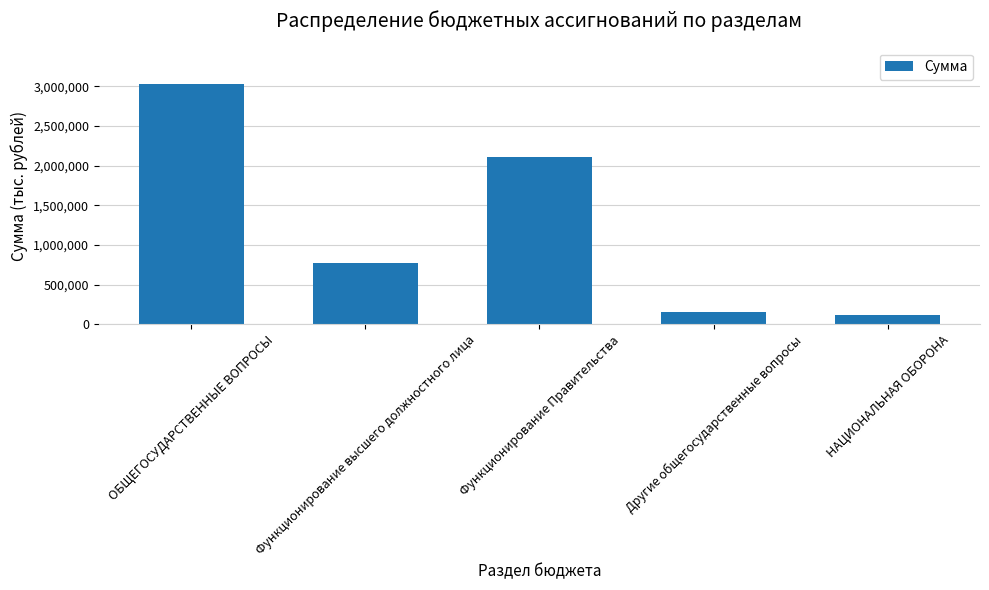

List the labels in order of value, largest first.

ОБЩЕГОСУДАРСТВЕННЫЕ ВОПРОСЫ, Функционирование Правительства, Функционирование высшего должностного лица, Другие общегосударственные вопросы, НАЦИОНАЛЬНАЯ ОБОРОНА